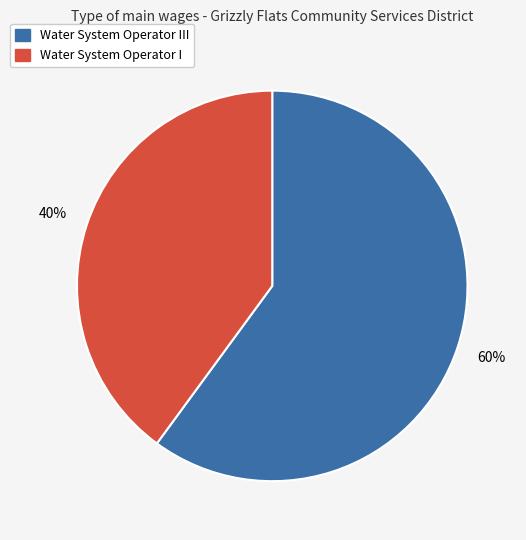

Between Water System Operator III and Water System Operator I, which is larger?

Water System Operator III